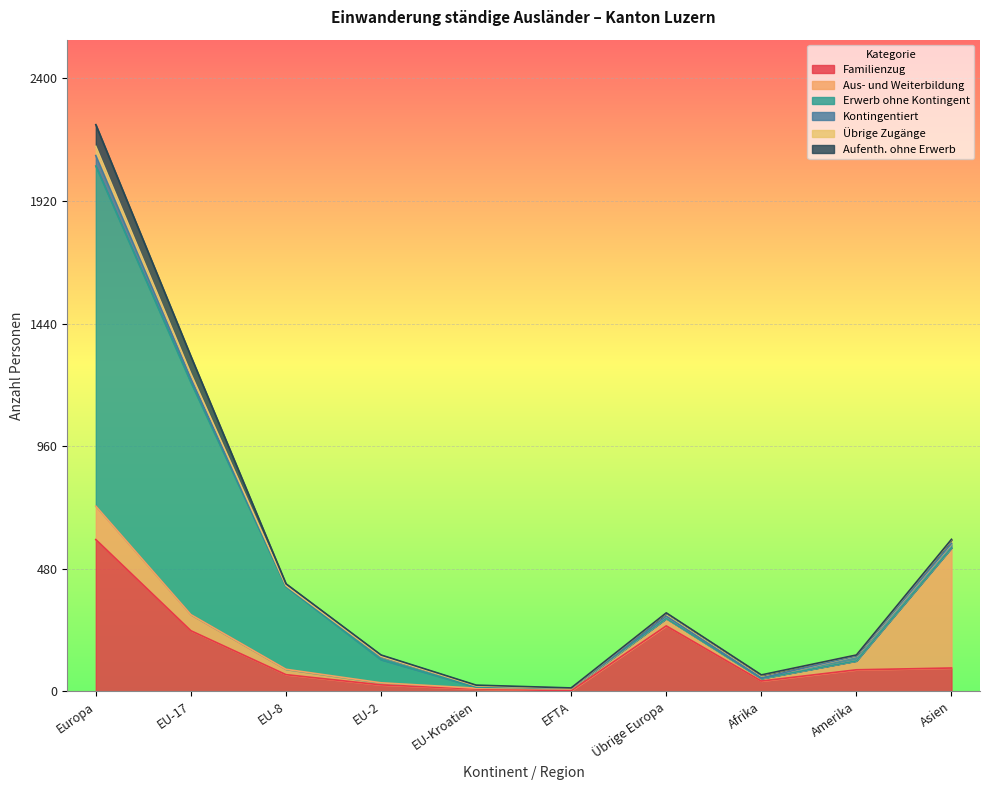

At which label does Familienzug reach its peak?

Europa